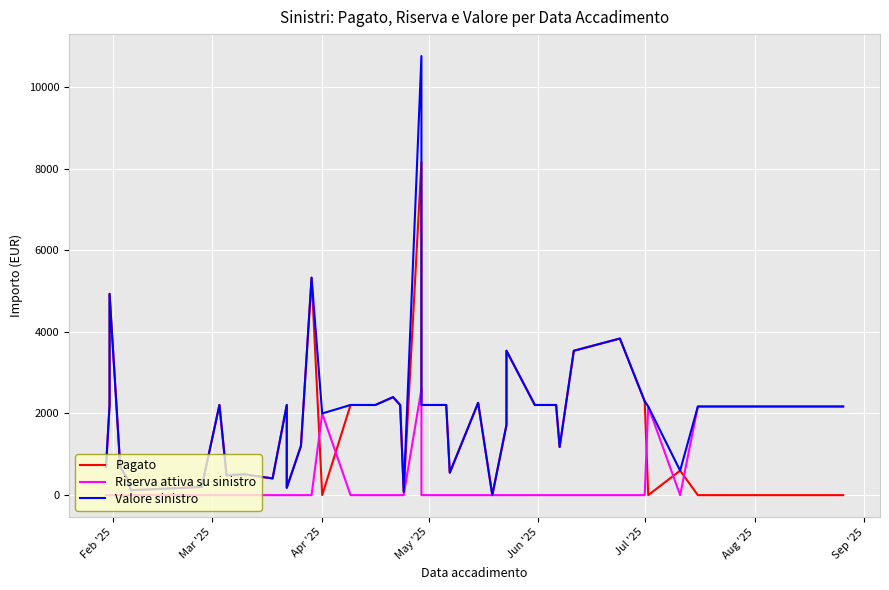

True or false: Riserva attiva su sinistro and Valore sinistro cross at least once.

False